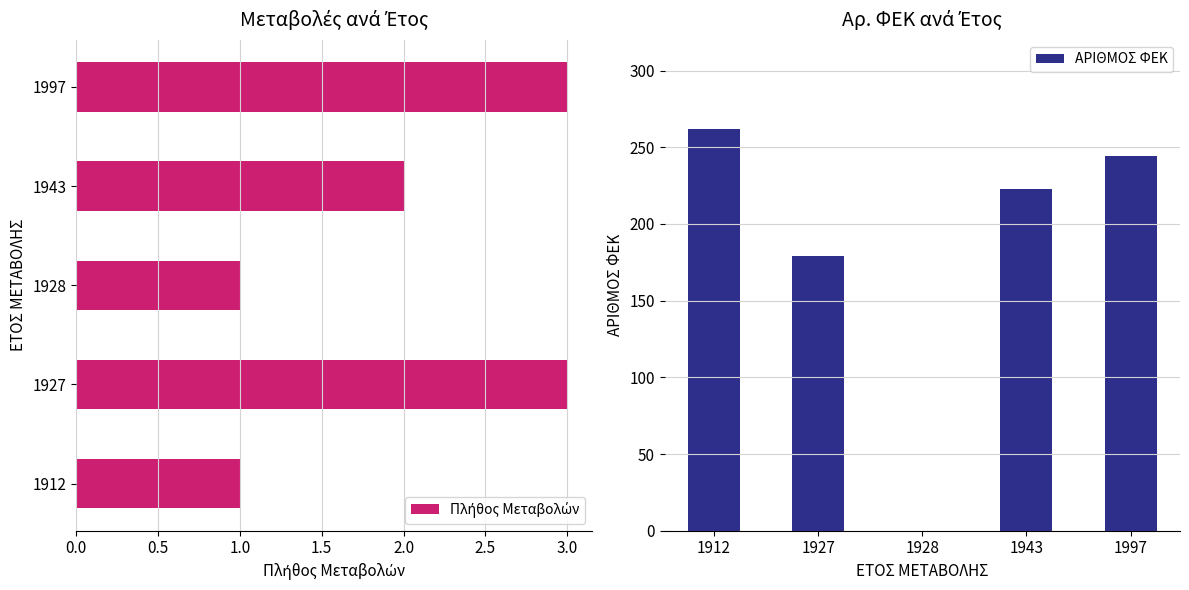

The ΑΡΙΘΜΟΣ ΦΕΚ series shows 122 at 1927. True or false?

False